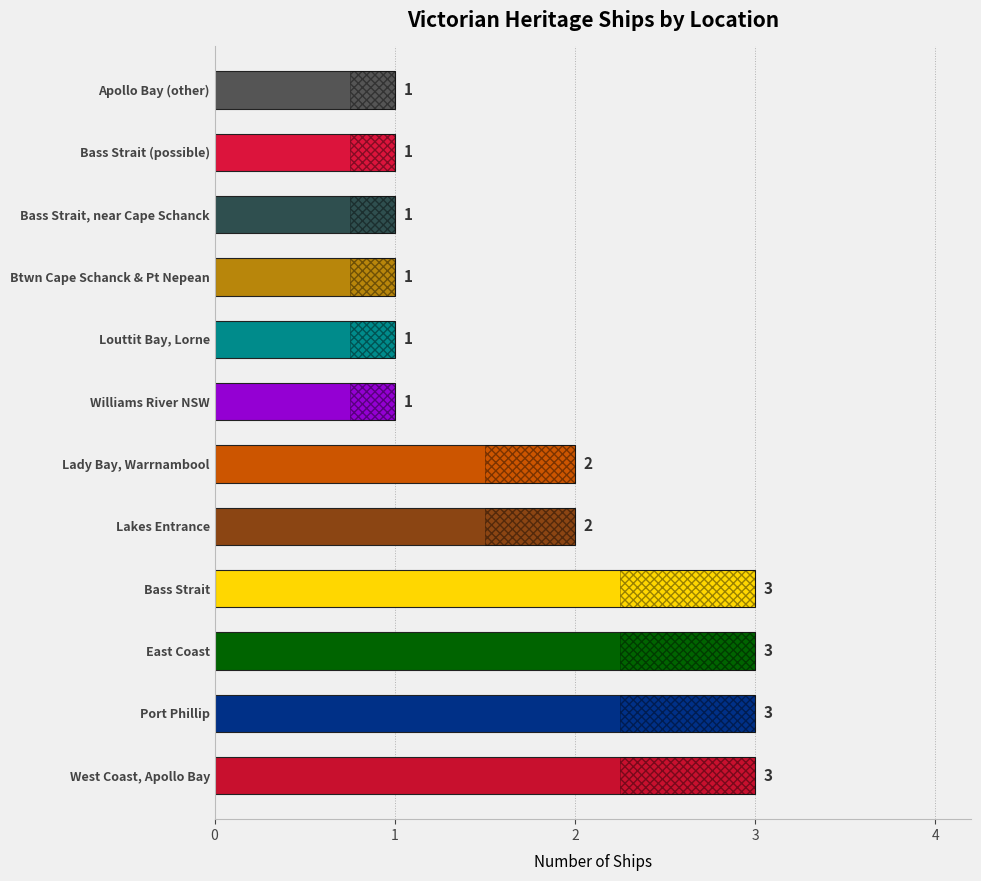

Count the values in the range 1 to 3.

12